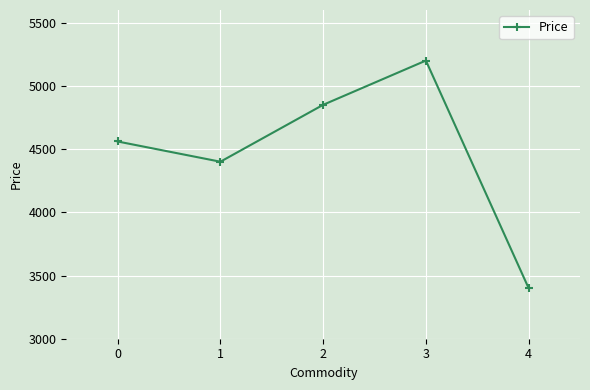

What is the approximate value at 4, to the nearest 10?

3400